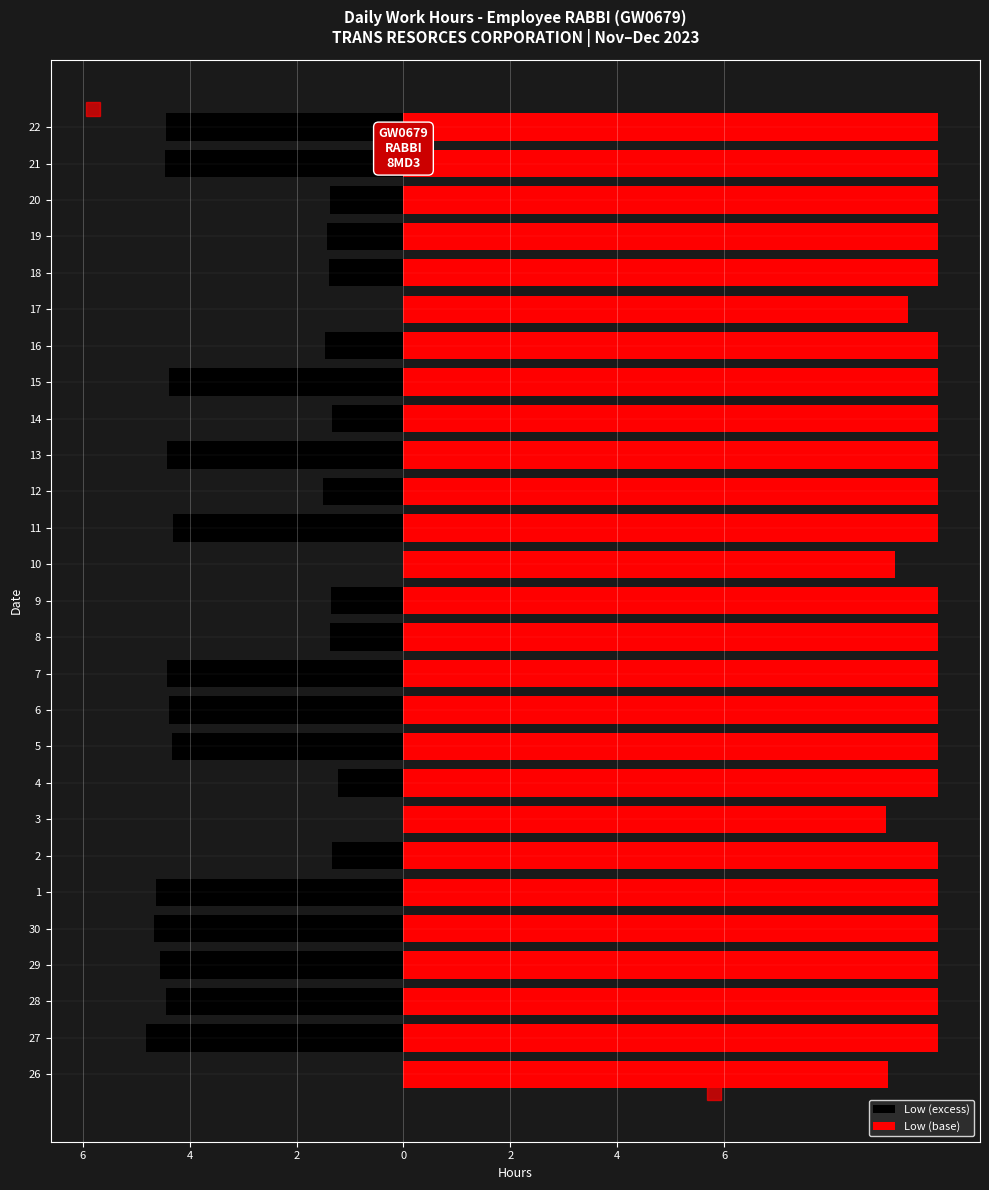

How many values in the Low (base) series are below 10?

4